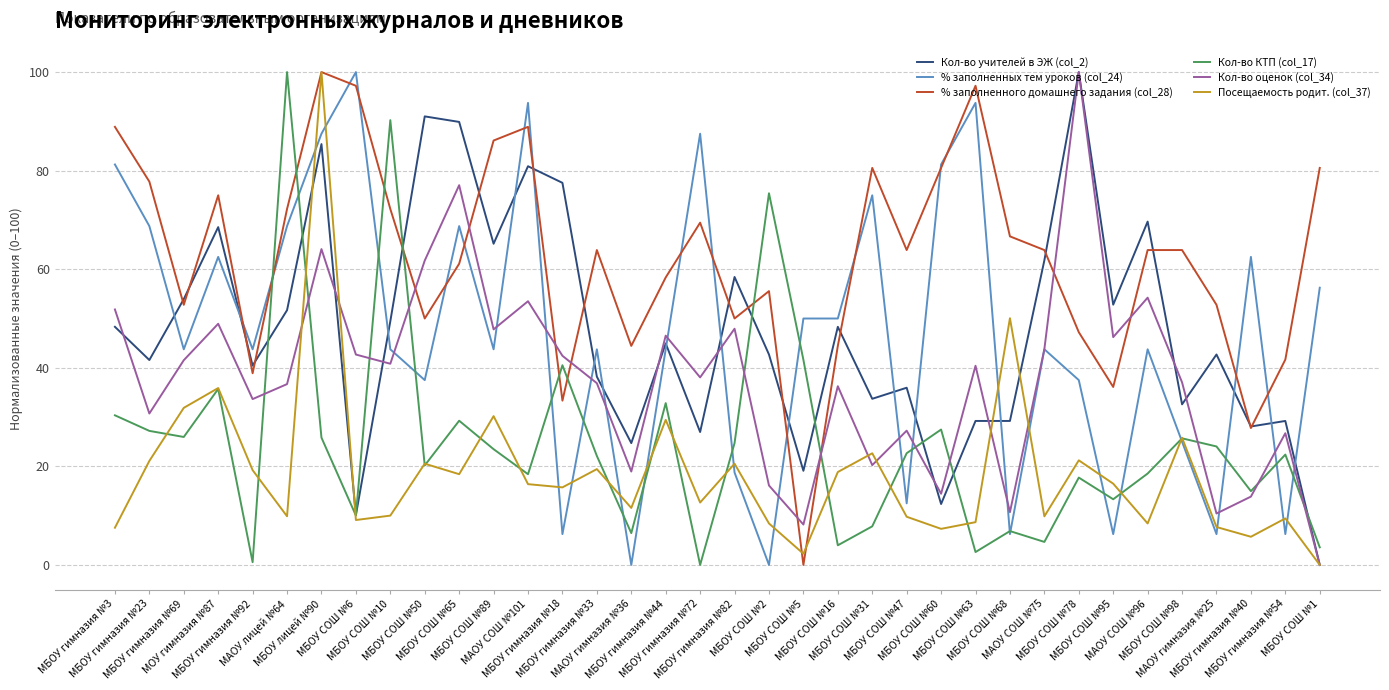

Which series has the largest total across all categories?

% заполненного домашнего задания (col_28)